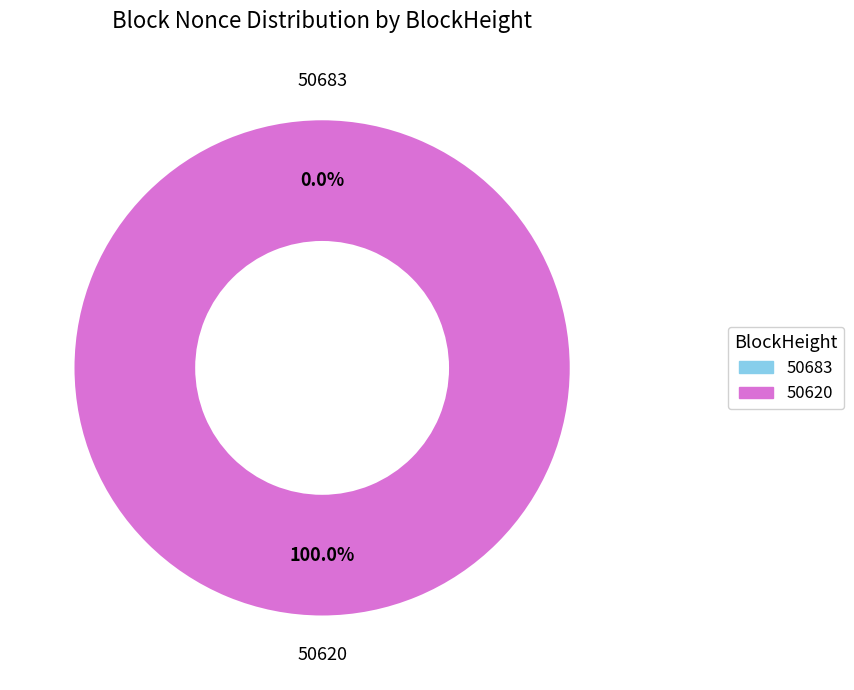

Does 50683 account for over 50% of the chart?

No